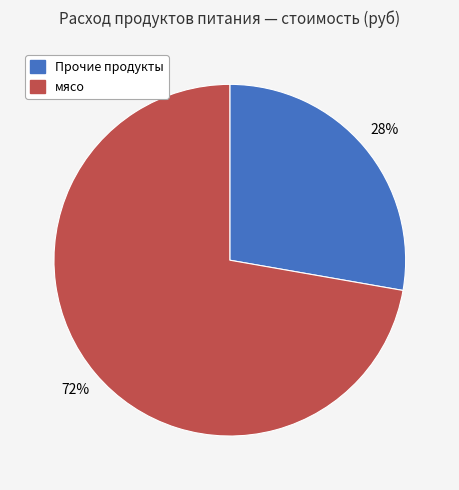

How many slices are in this pie chart?

2